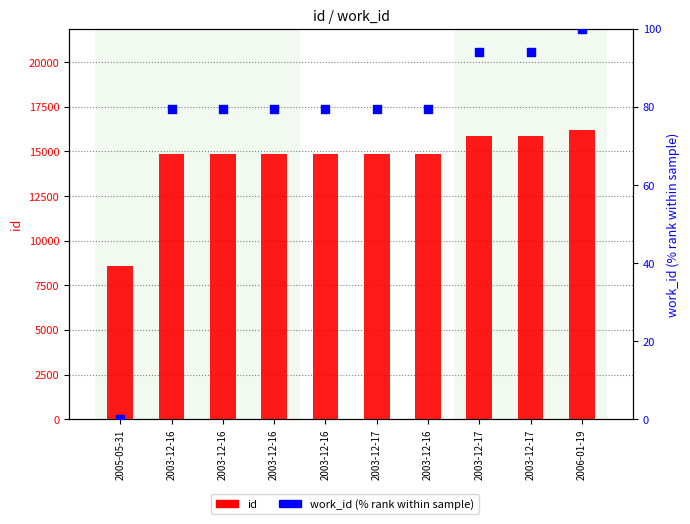

What are all the series names shown in the legend?

id, work_id (% rank)